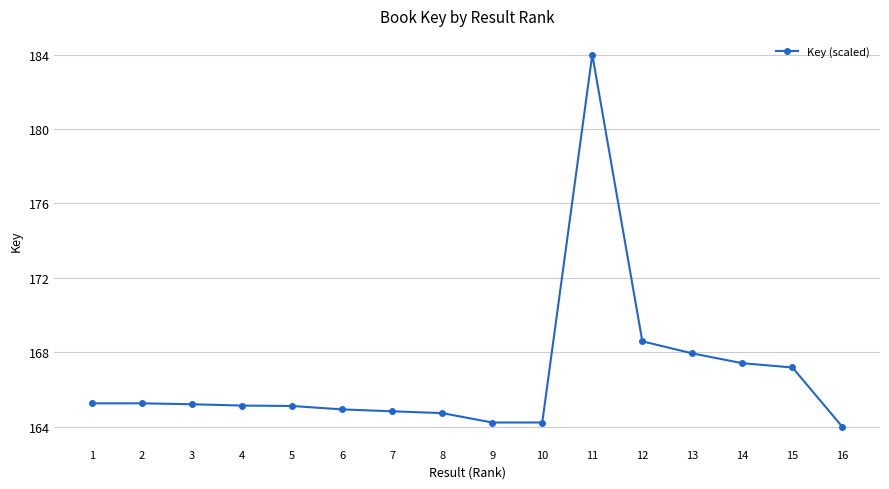

True or false: the data shows 165.1 at 4.

True